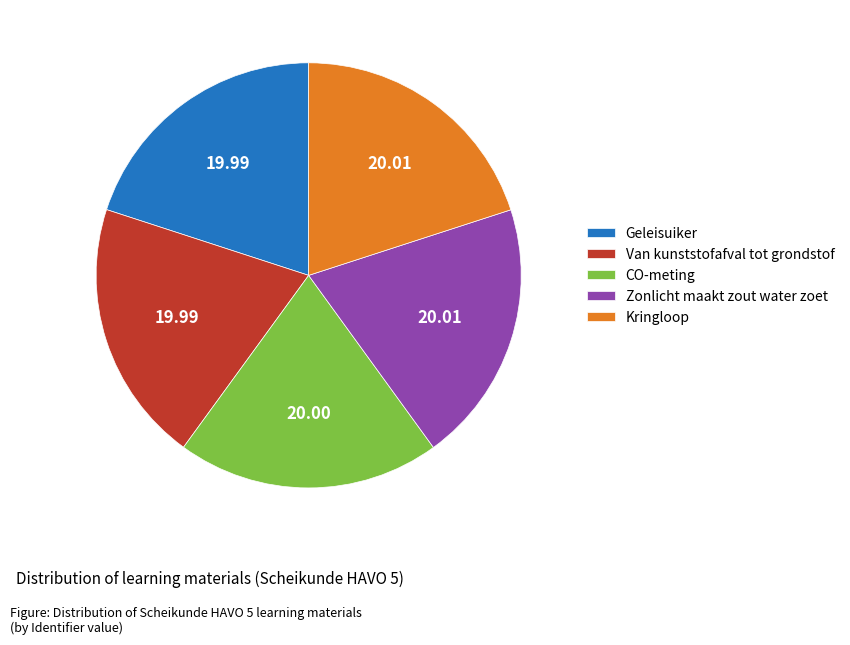

How many slices are in this pie chart?

5